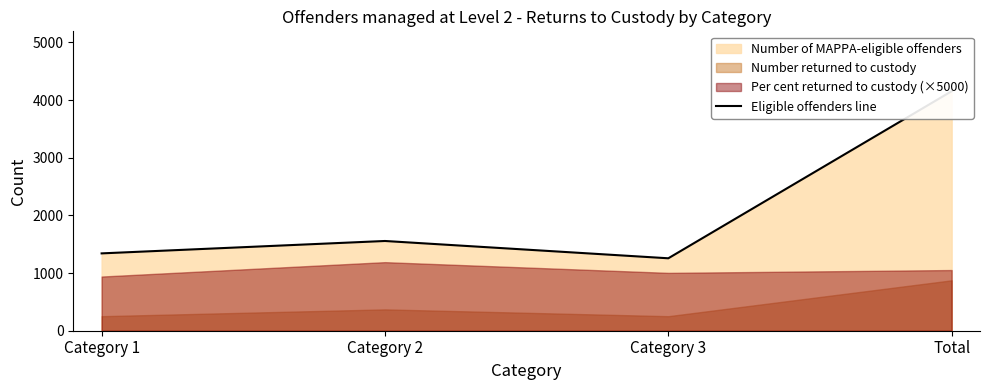

Rank the categories by value from lowest to highest.

Category 3, Category 1, Category 2, Total